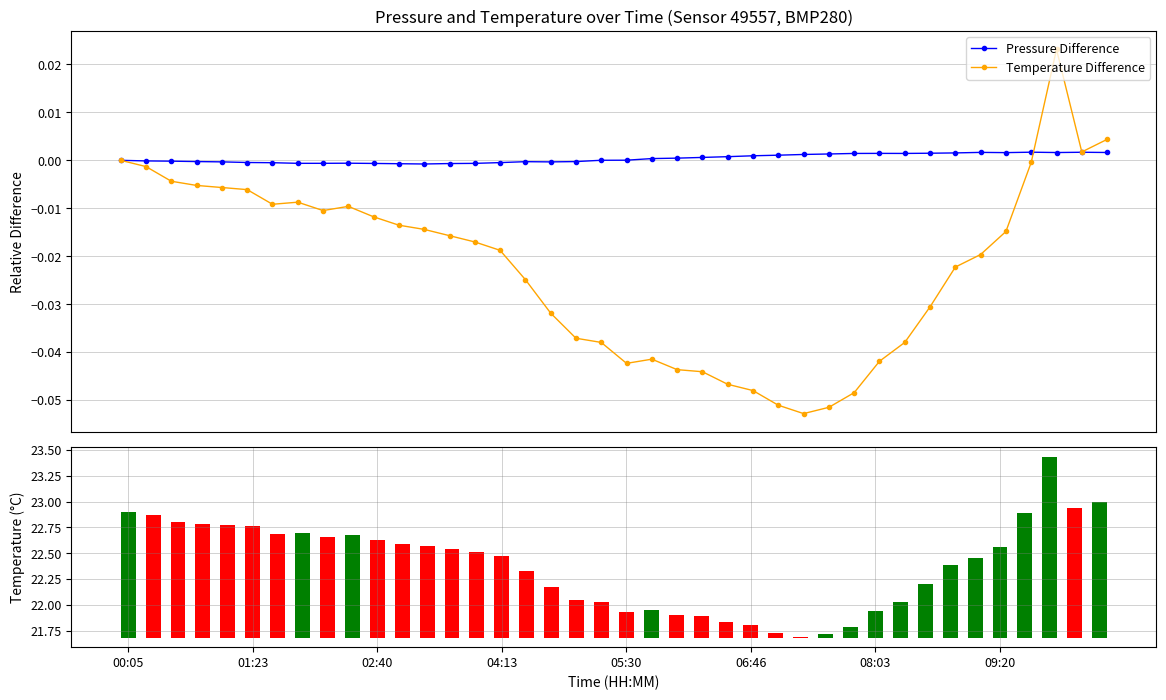

True or false: Temperature Difference has more than 0 interior local peaks.

True